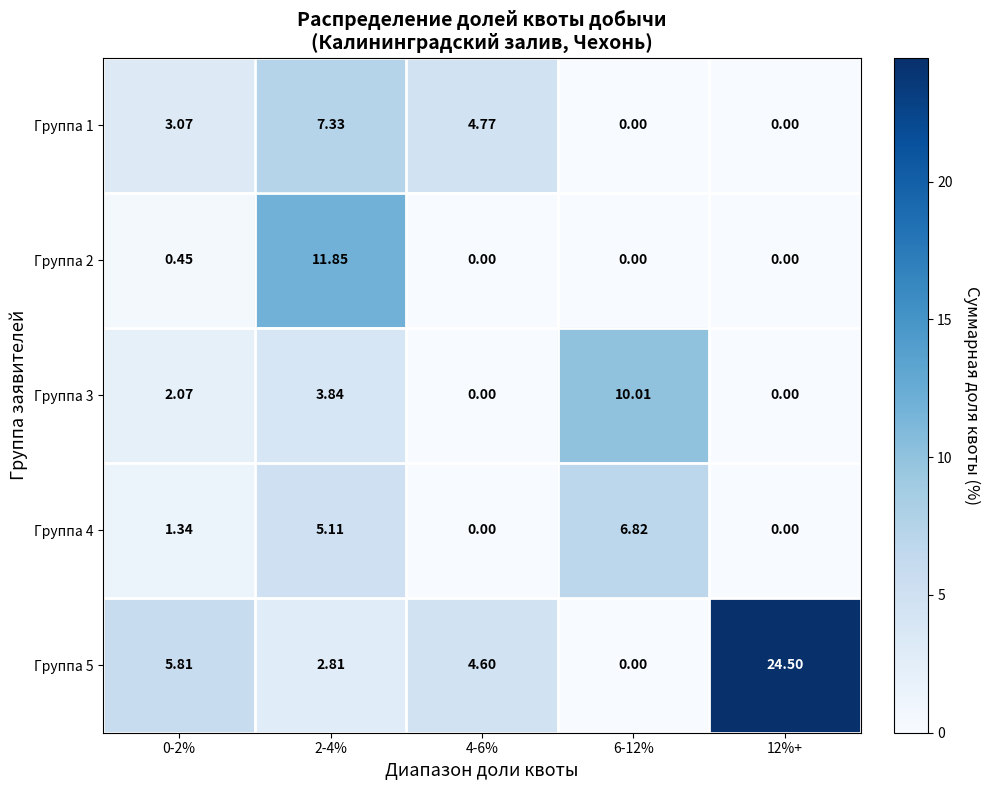

Count the number of categories in the chart.

5